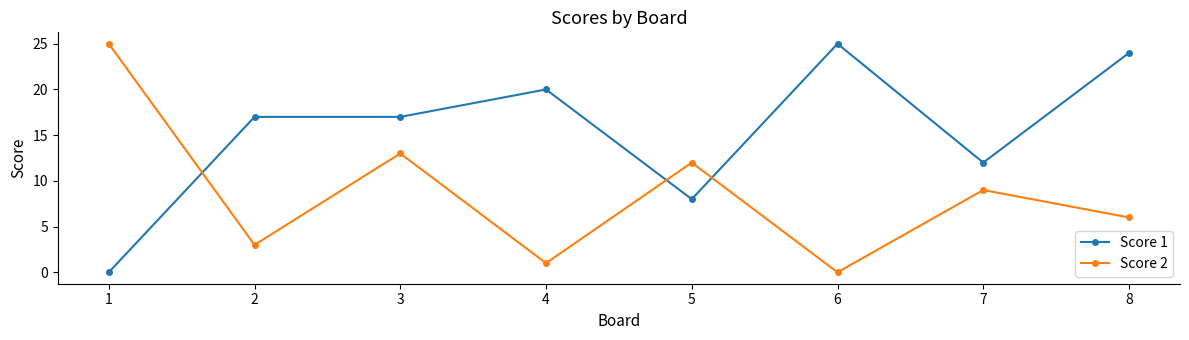

At which label is Score 2 closest to 12?

5